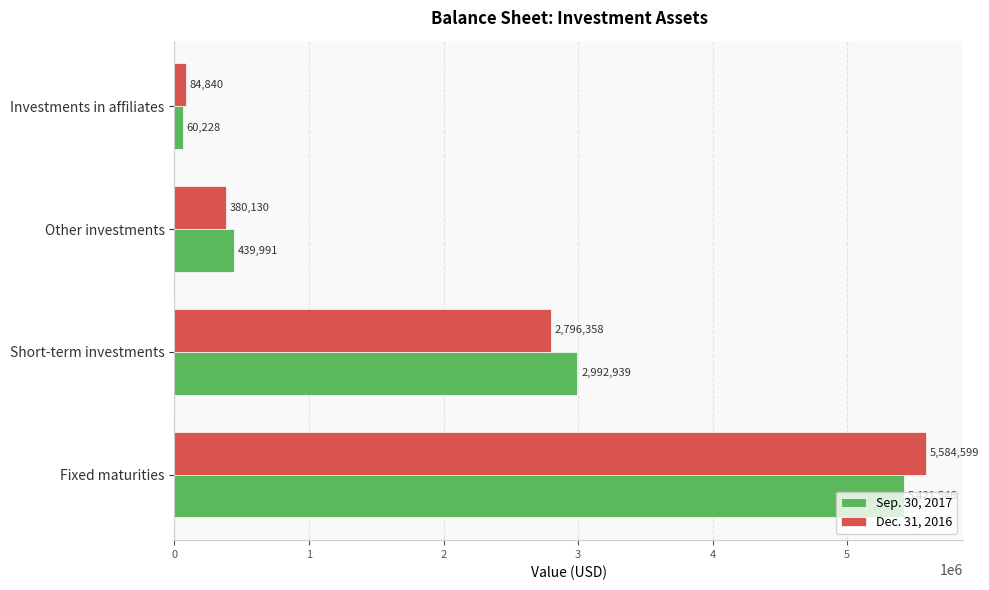

The value of Sep. 30, 2017 at Fixed maturities is 8641982. True or false?

False